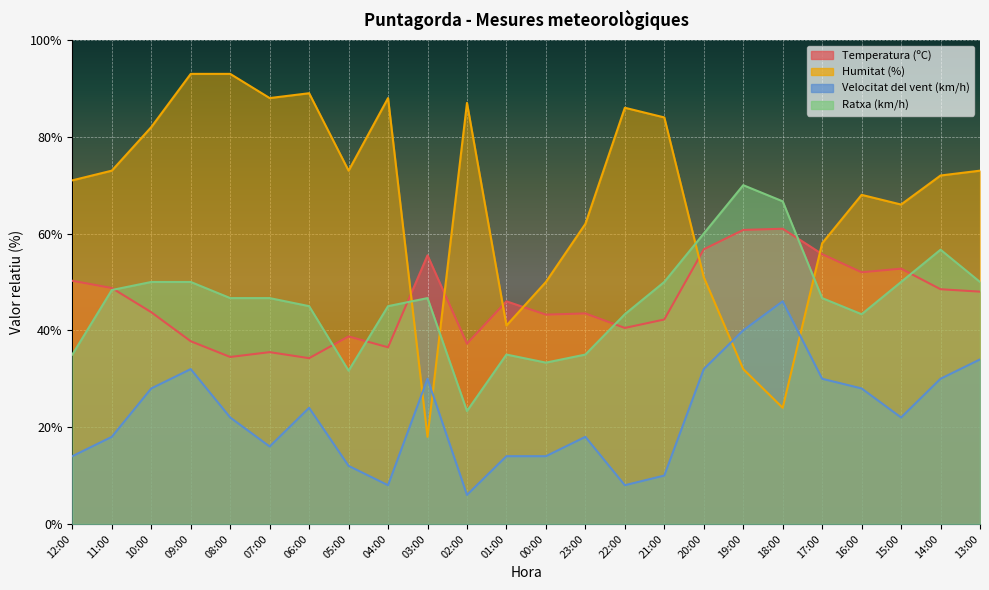

Between 07:00 and 12:00, which is larger?

12:00